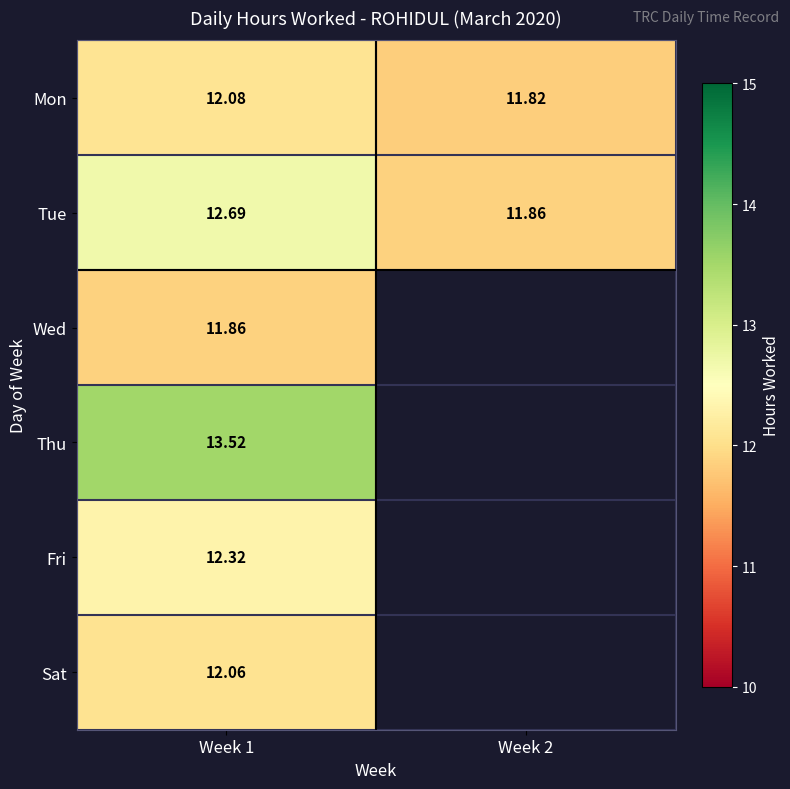

How many data points in Tue are above 12?

1